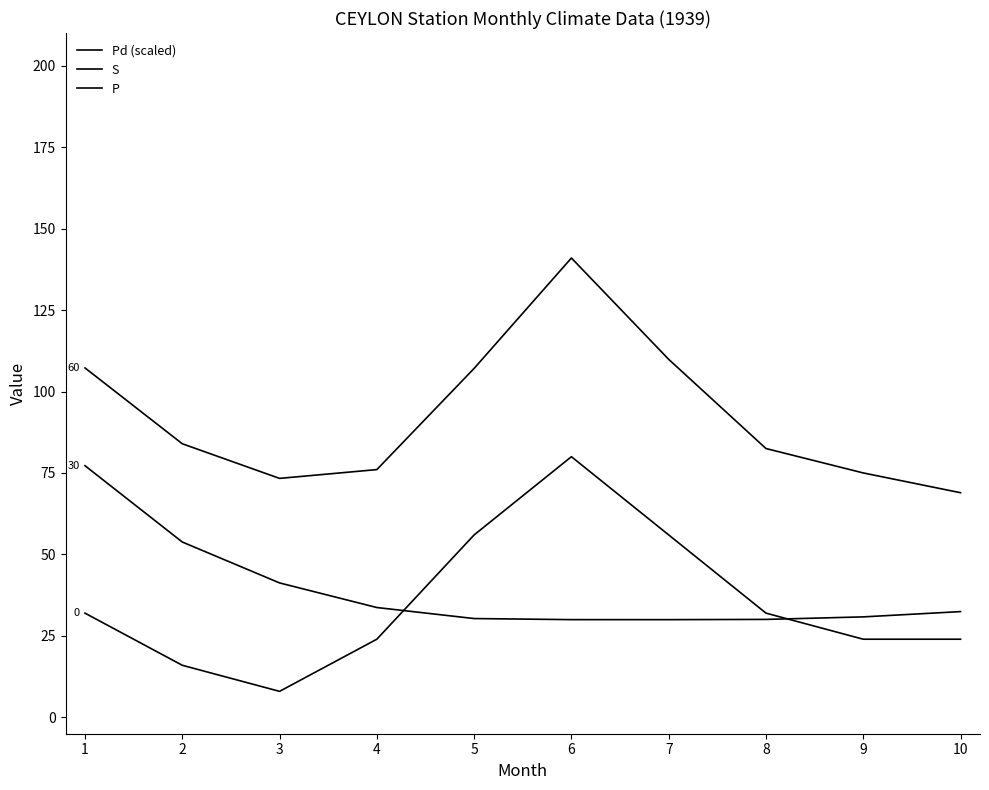

True or false: P and S intersect in this chart.

False